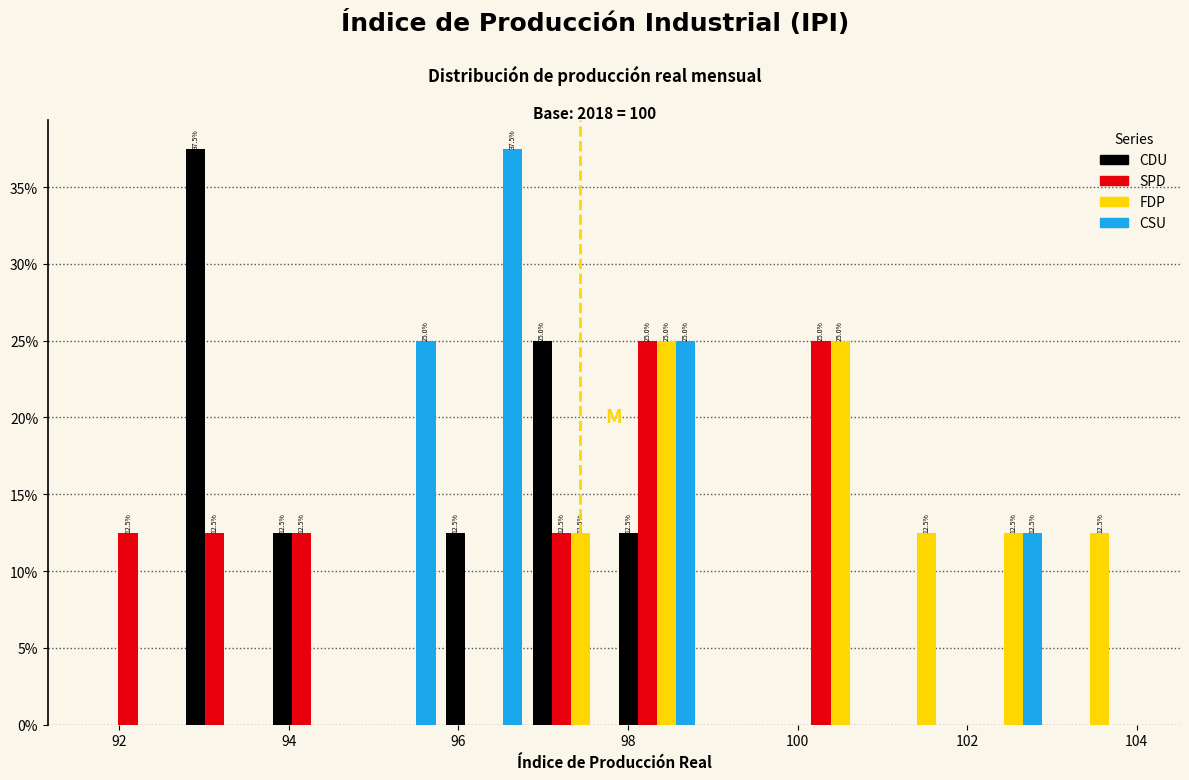

In the CDU series, which range on the x-axis has the tallest bar?

92.8 to 93.8